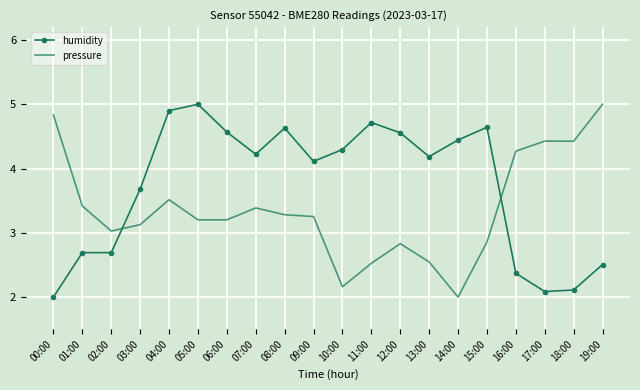

What position from the left is 15:00?

16